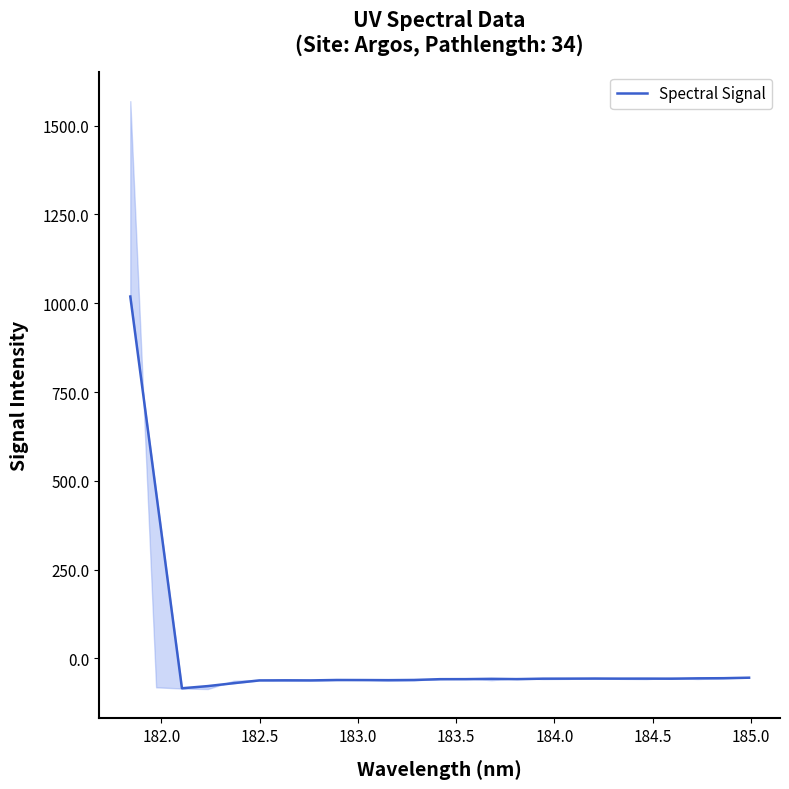

The value at 184.5 is -61.7. True or false?

True